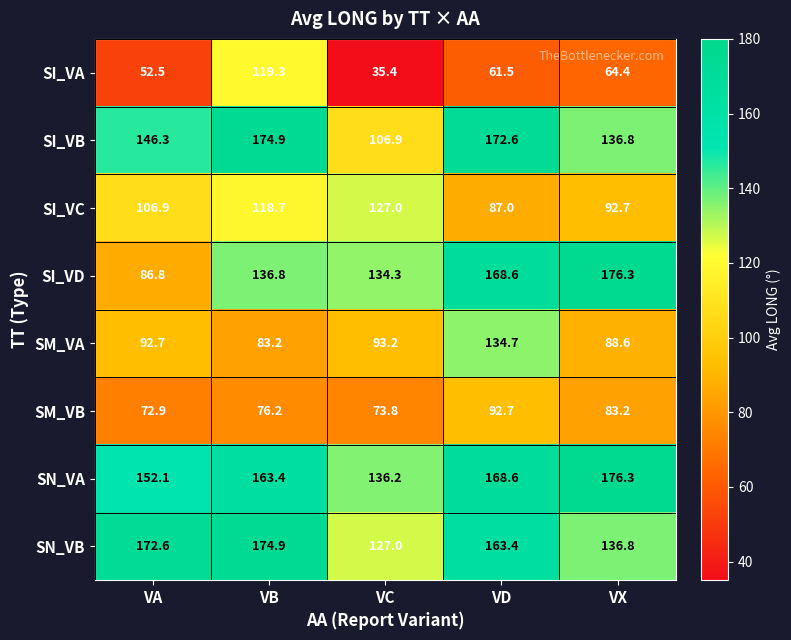

How many distinct data groups are displayed?

8